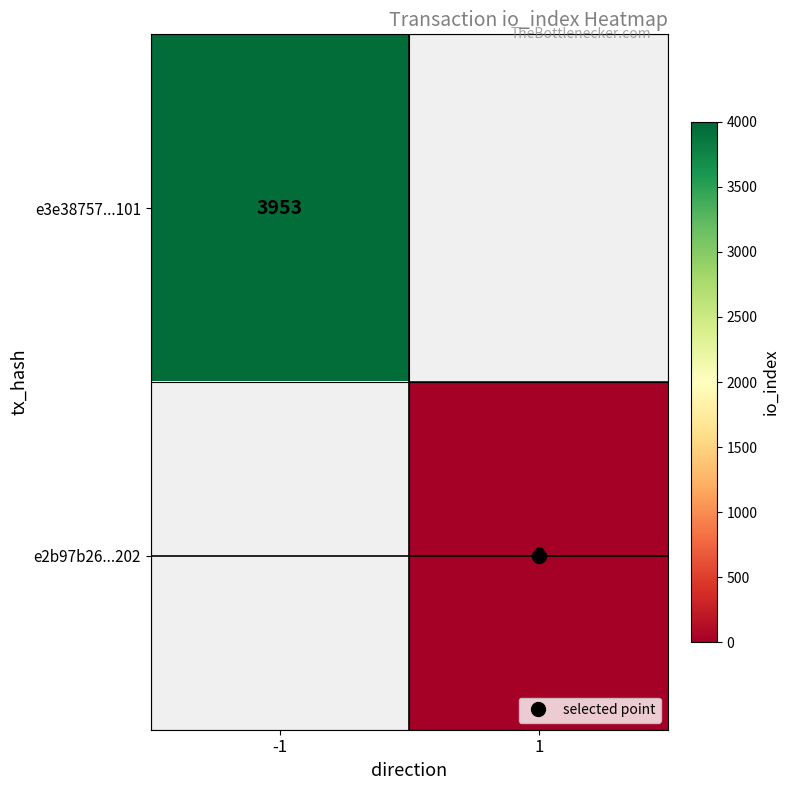

Which label corresponds to the smallest value in the chart?

1